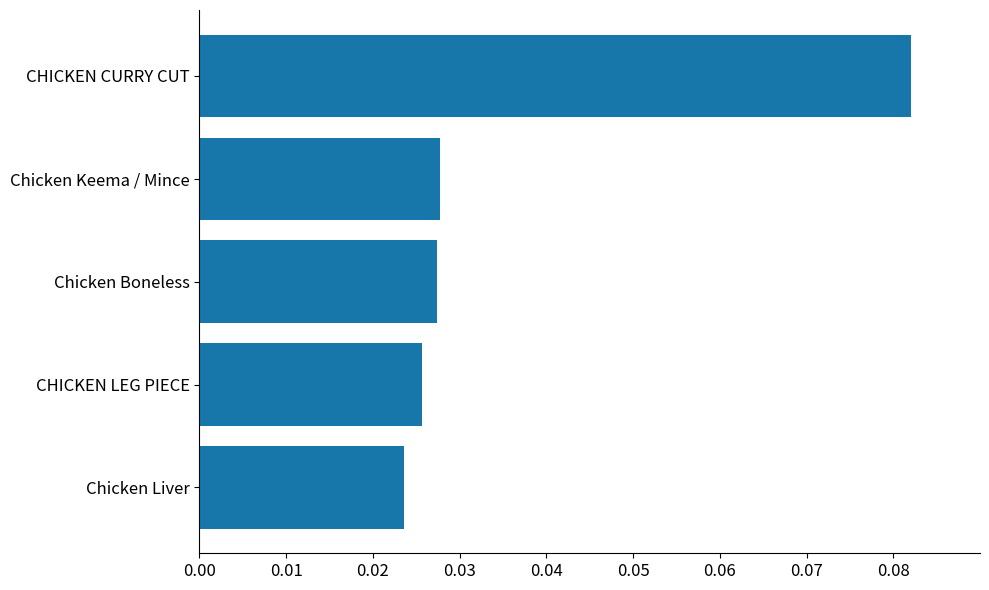

Does the chart contain stacked bars?

No